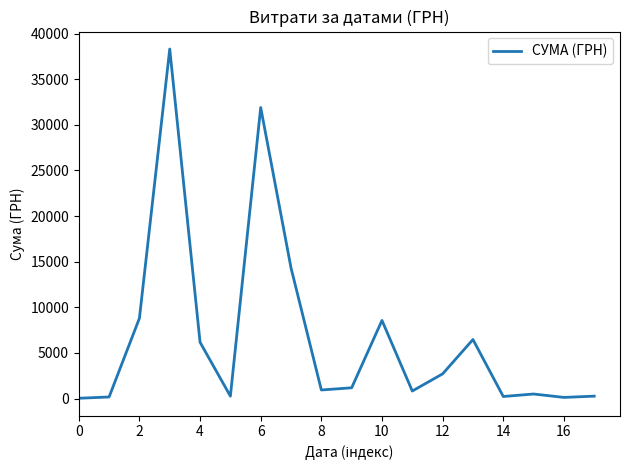

What is the difference between the maximum and minimum values?

38264.5